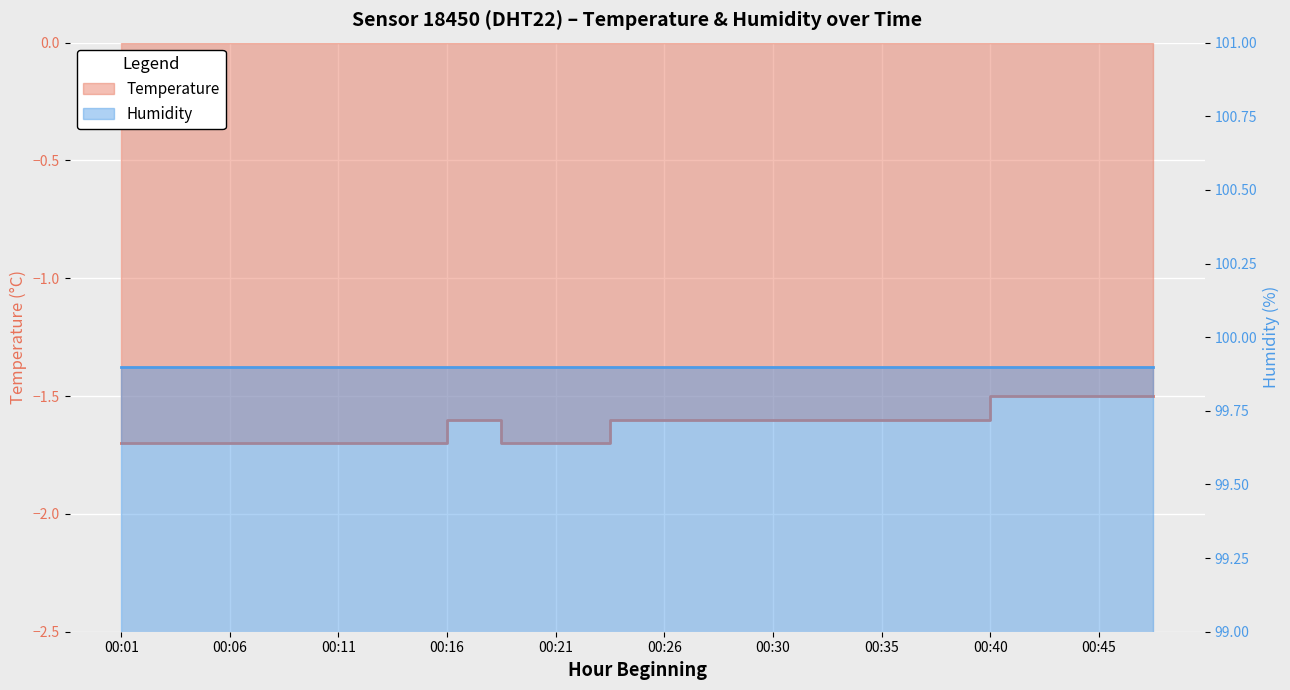

Reading right to left, what are all the values shown in this chart?

00:48=-1.5	00:45=-1.5	00:43=-1.5	00:40=-1.5	00:38=-1.6	00:35=-1.6	00:33=-1.6	00:30=-1.6	00:28=-1.6	00:26=-1.6	00:23=-1.6	00:21=-1.7	00:18=-1.7	00:16=-1.6	00:13=-1.7	00:11=-1.7	00:08=-1.7	00:06=-1.7	00:03=-1.7	00:01=-1.7